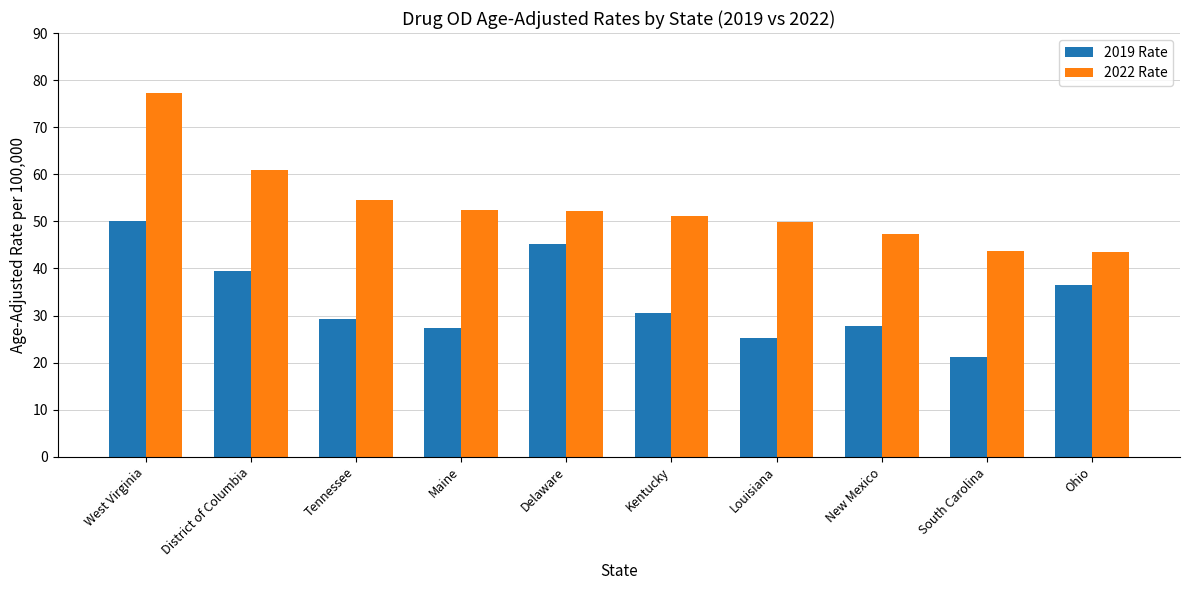

The 2019 Rate series shows 61.4 at District of Columbia. True or false?

False